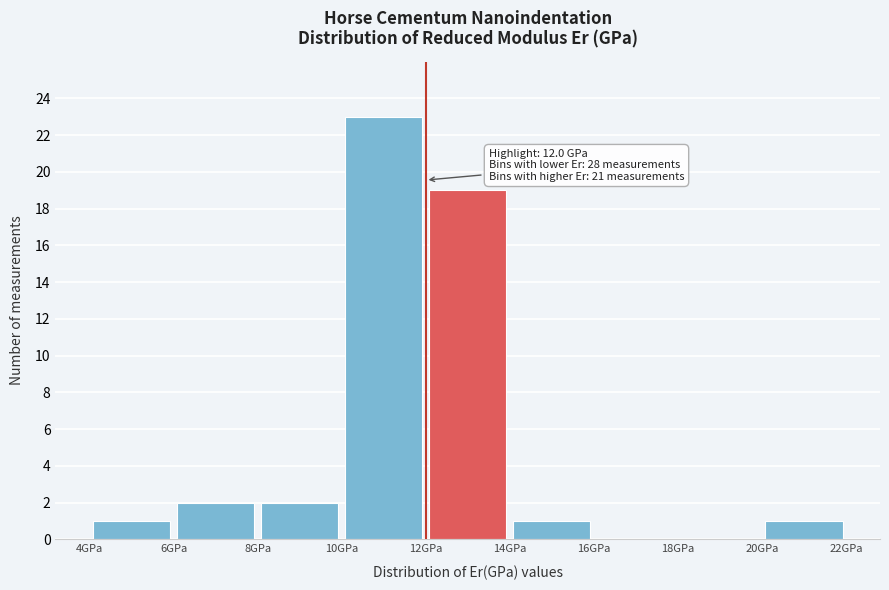

Over which range of the x-axis is the bar tallest?

10 to 12